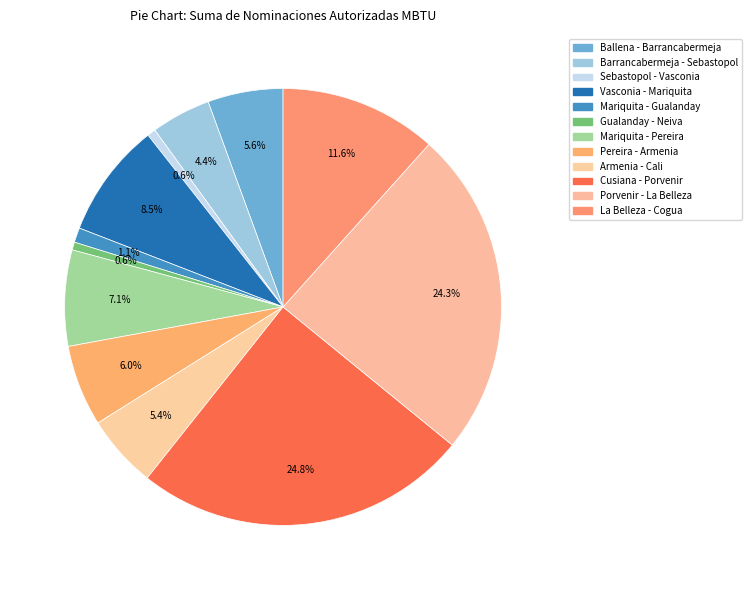

To the nearest percent, what is the difference between the Porvenir - La Belleza and Mariquita - Gualanday slice percentages?

23%